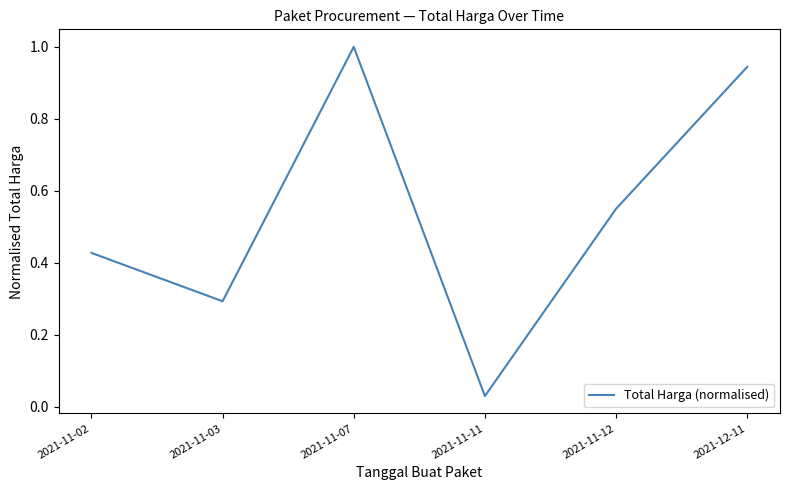

What is the change in value from 2021-11-07 to 2021-11-11?

-1.0